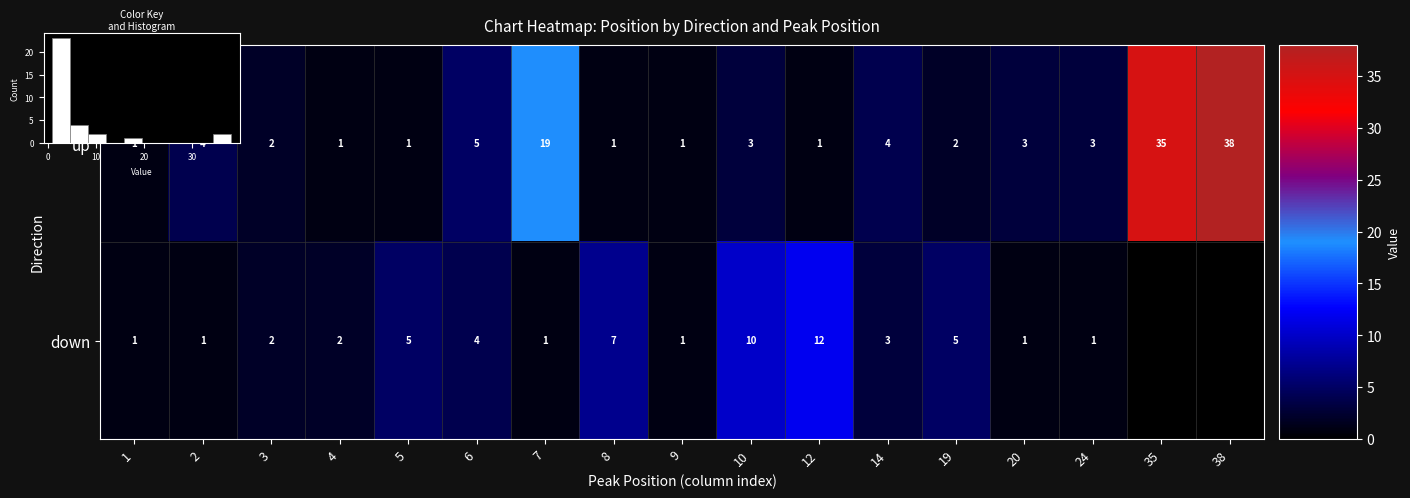

Where does the down series first go above 2?

5